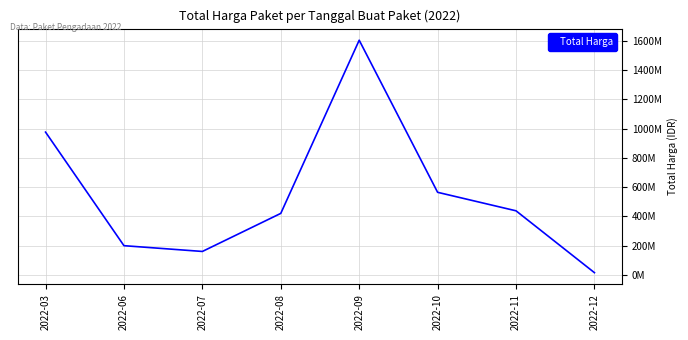

Does the chart display data point markers on the line(s)?

No